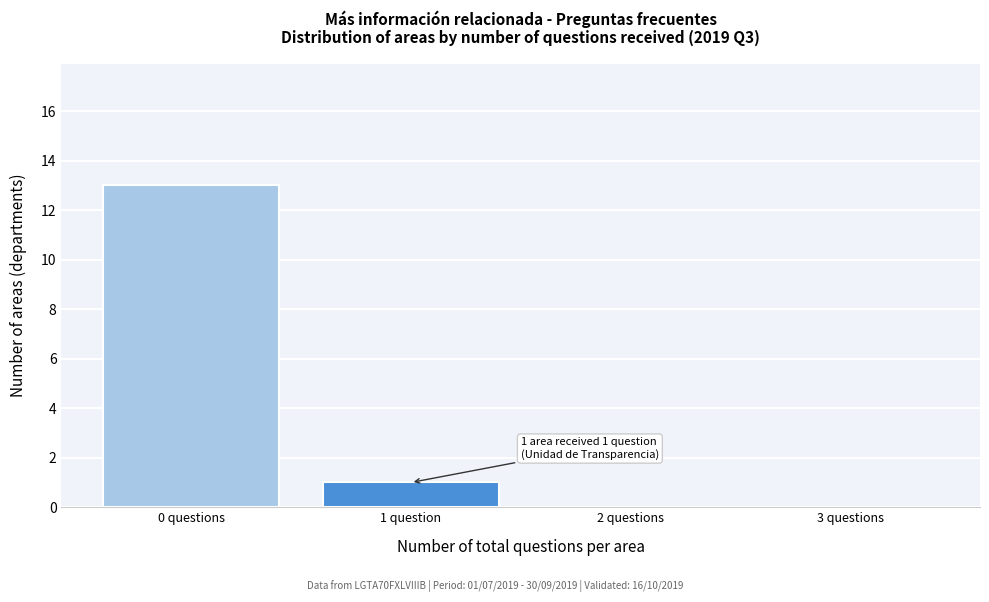

Reading right to left, transcribe all the data shown in this chart.

3 questions=0	2 questions=0	1 question=1	0 questions=13